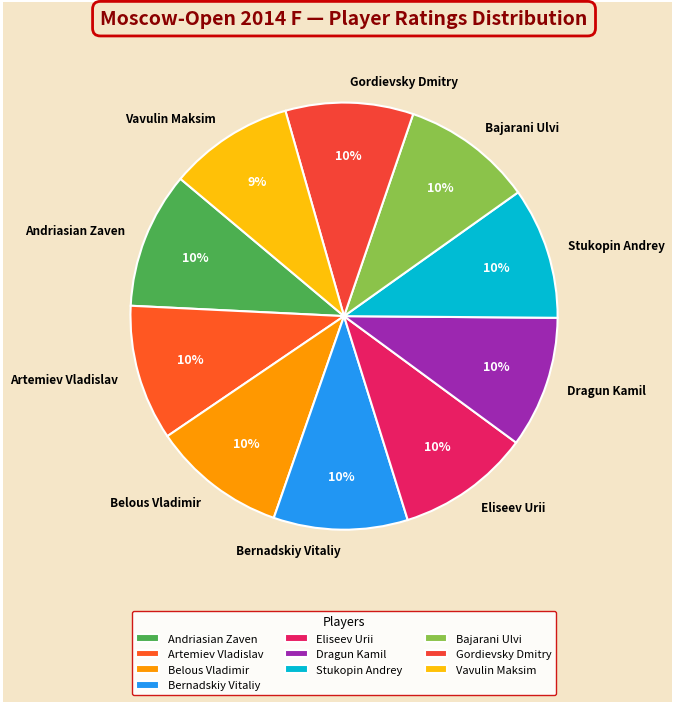

Is there a majority slice in this chart?

No